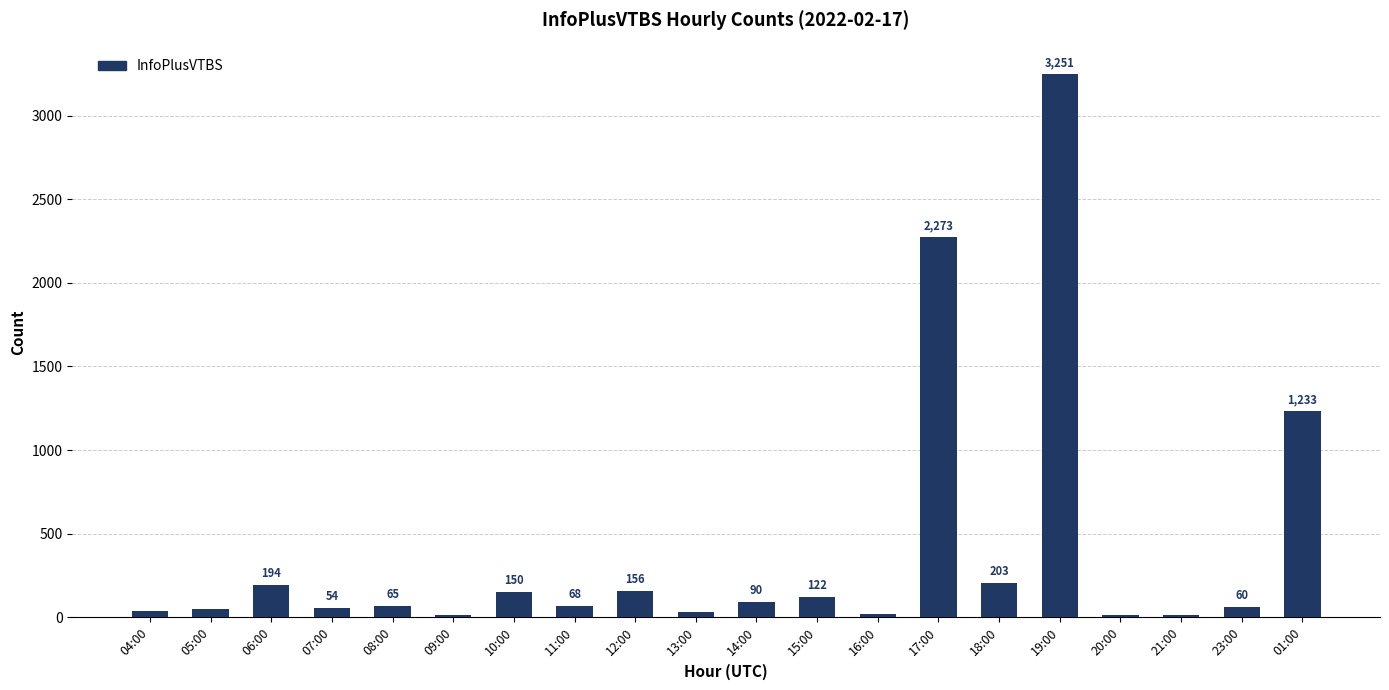

At which label does the data first exceed 68?

06:00